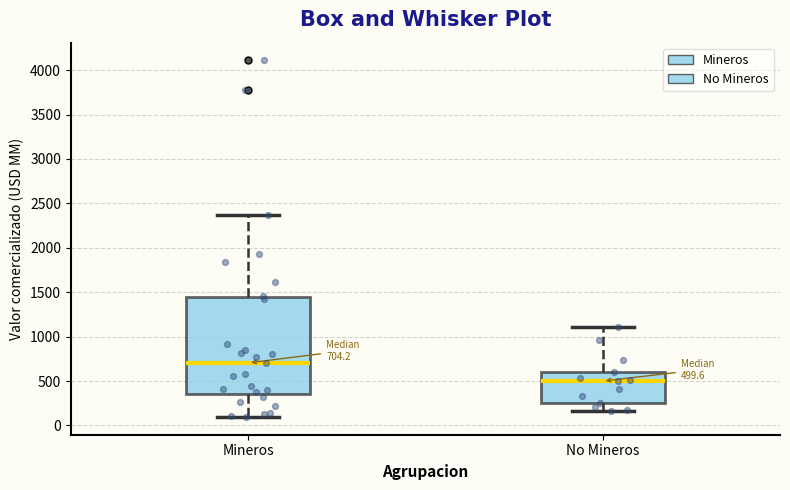

Which box's median line is the highest?

Mineros